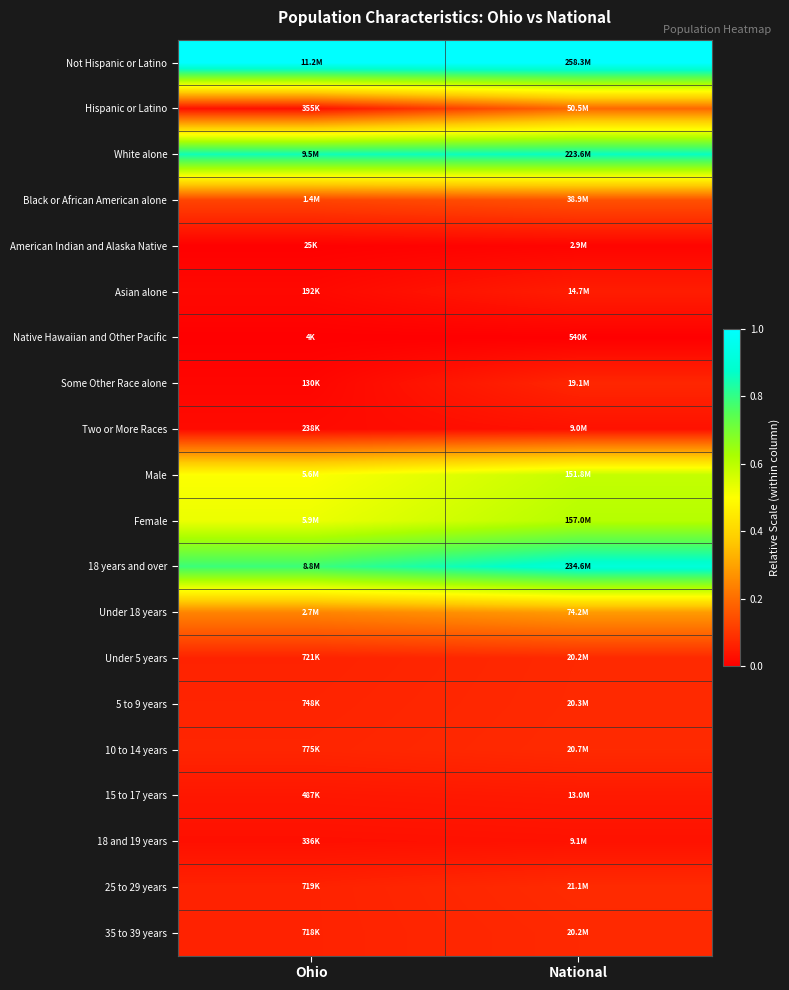

Rank the series at National from lowest to highest value.

Native Hawaiian and Other Pacific, American Indian and Alaska Native, Two or More Races, 18 and 19 years, 15 to 17 years, Asian alone, Some Other Race alone, 35 to 39 years, Under 5 years, 5 to 9 years, 10 to 14 years, 25 to 29 years, Black or African American alone, Hispanic or Latino, Under 18 years, Male, Female, White alone, 18 years and over, Not Hispanic or Latino